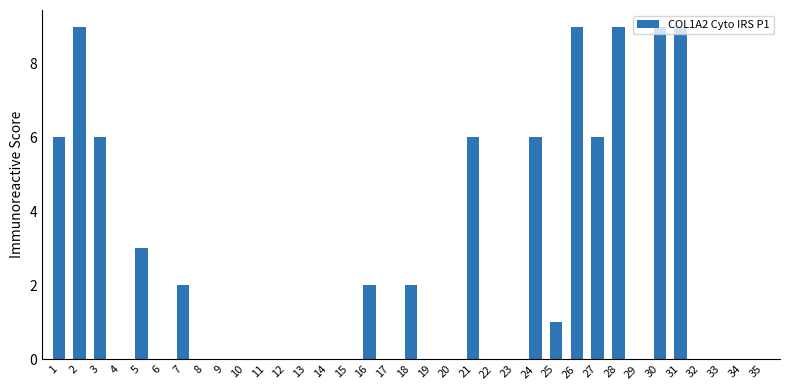

Reading left to right, list all the values displayed in this chart.

6	9	6	0	3	0	2	0	0	0	0	0	0	0	0	2	0	2	0	0	6	0	0	6	1	9	6	9	0	9	9	0	0	0	0